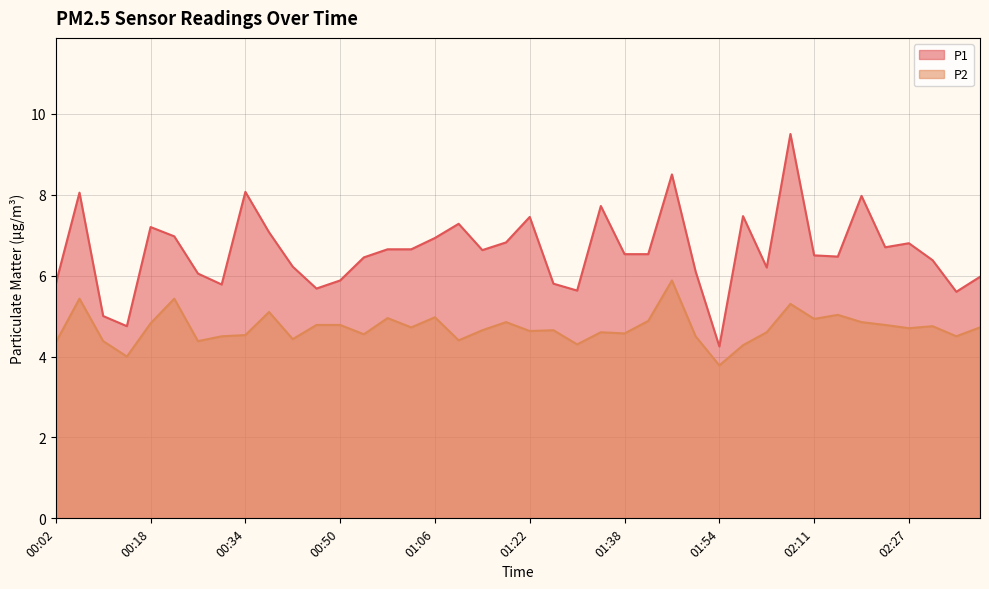

True or false: P2 and P1 cross at least once.

False